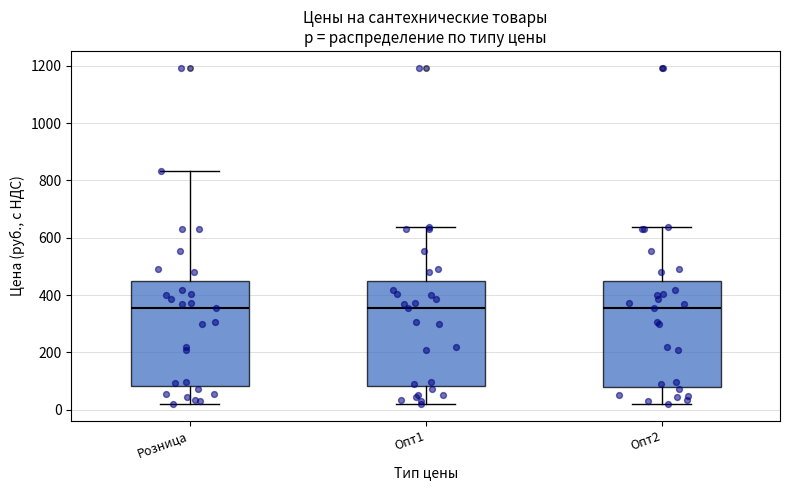

Reading left to right, read every box against the y-axis: the position of its median line, the range the box covers, and the ends of its whiskers. The values are not printed on the chart, so give them approximately, as read against the axis.

Розница: median 360, box 80 to 440, whiskers 20 to 840
Опт1: median 360, box 80 to 440, whiskers 20 to 640
Опт2: median 360, box 80 to 440, whiskers 20 to 640